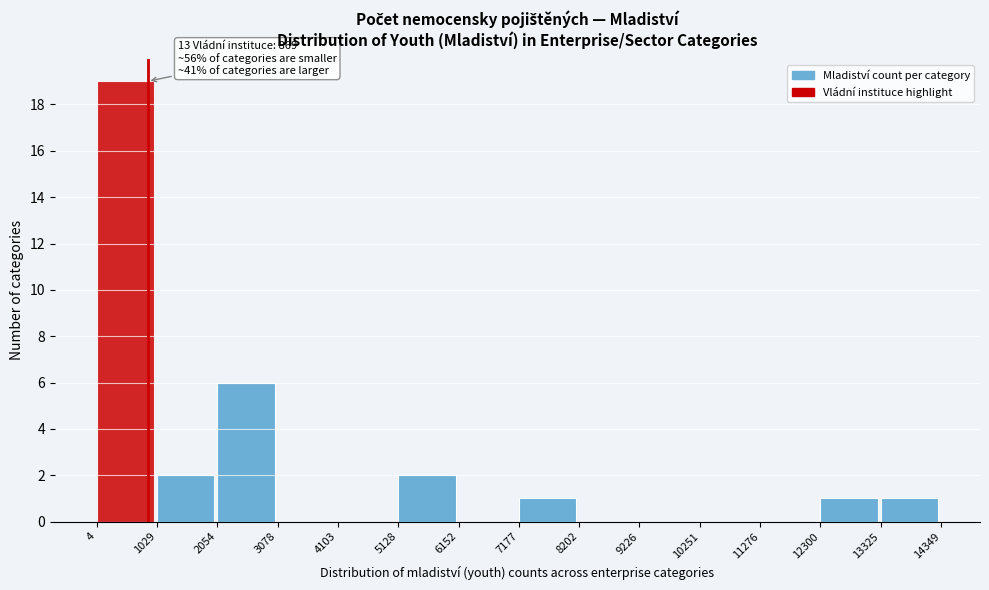

Which range on the x-axis has the tallest bar?

4 to 1029